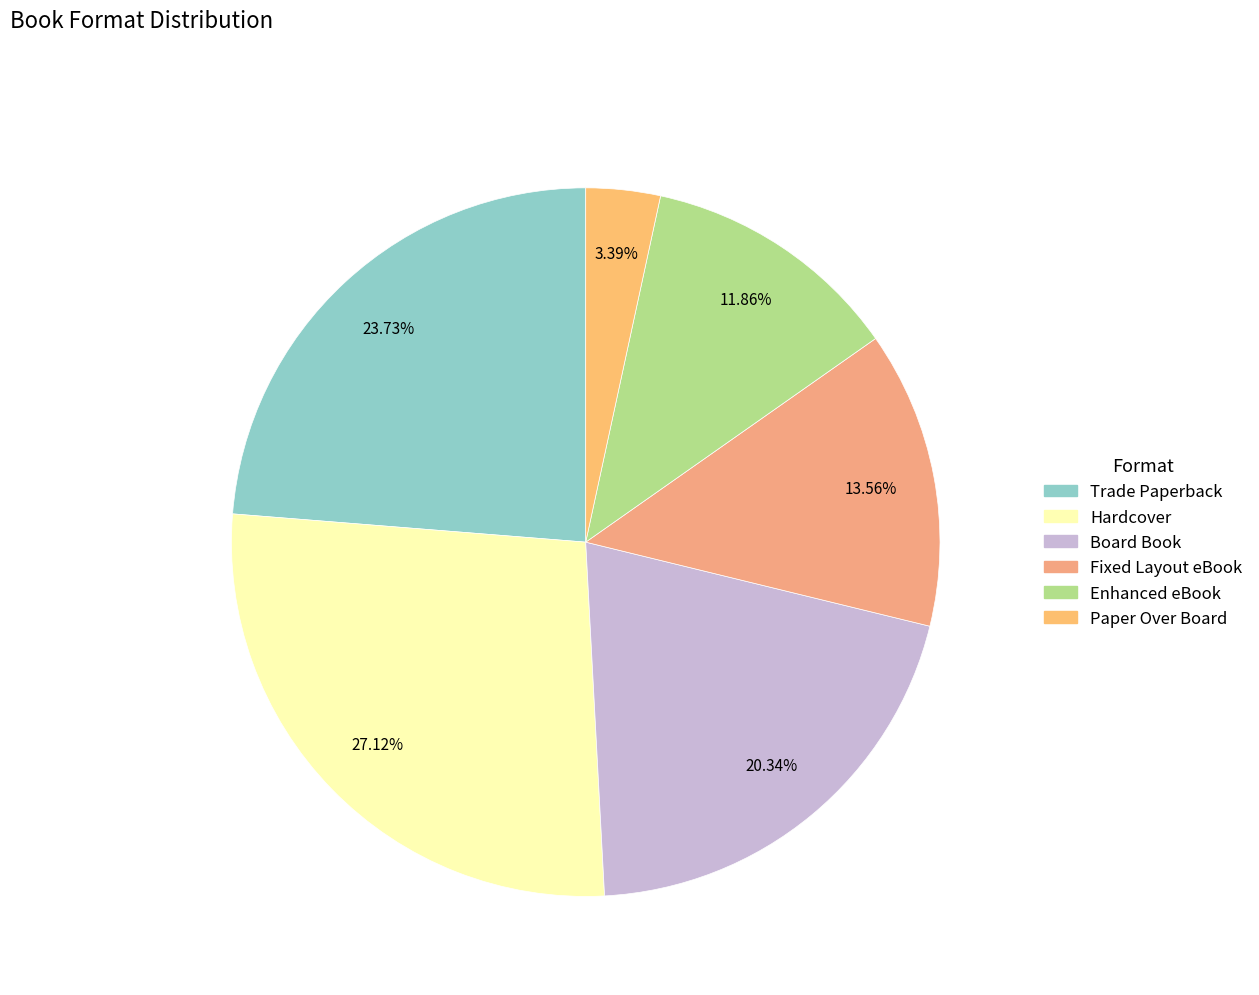

How many segments does this pie chart have?

6